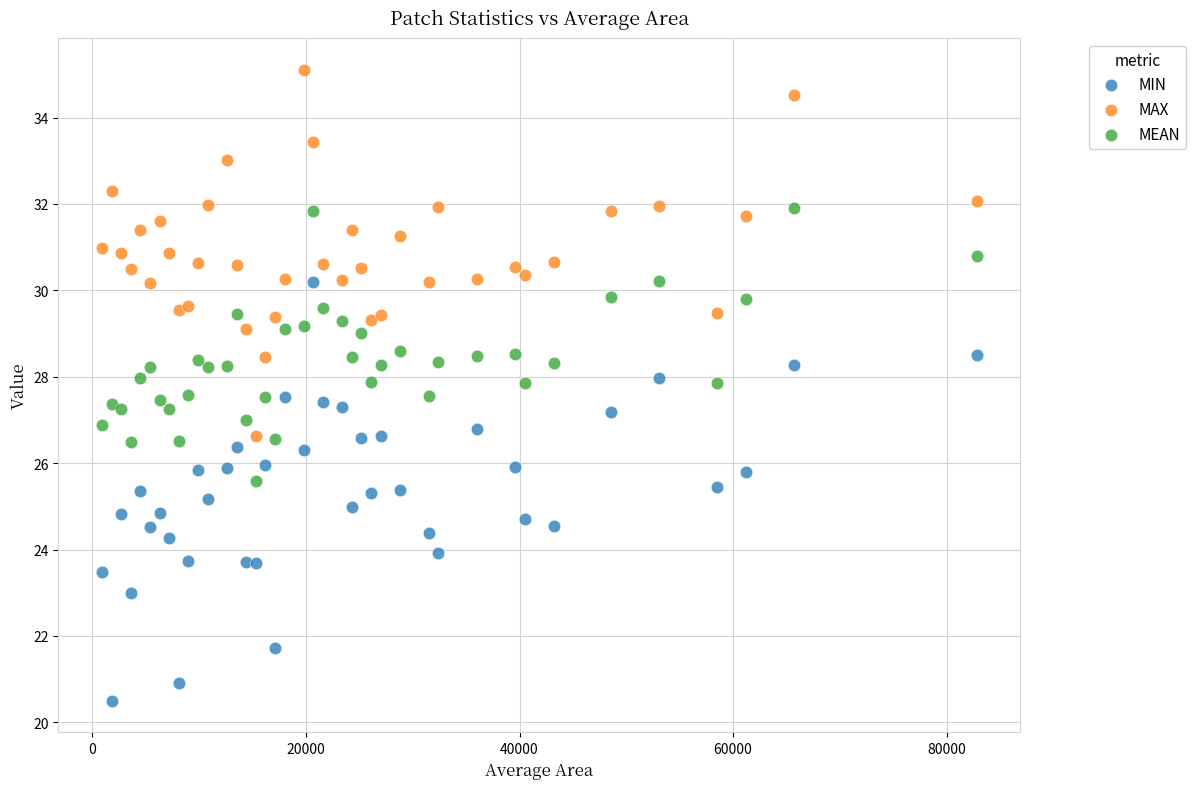

Which series contains the lowest Y value?

MIN